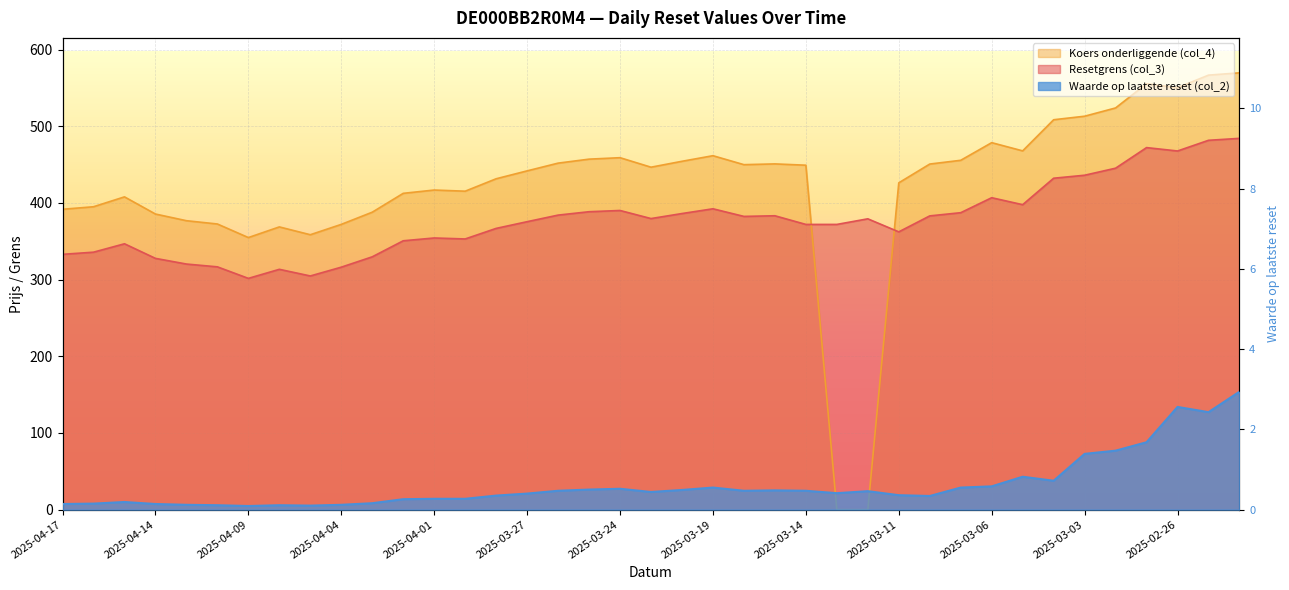

How many data points does each series have?

39